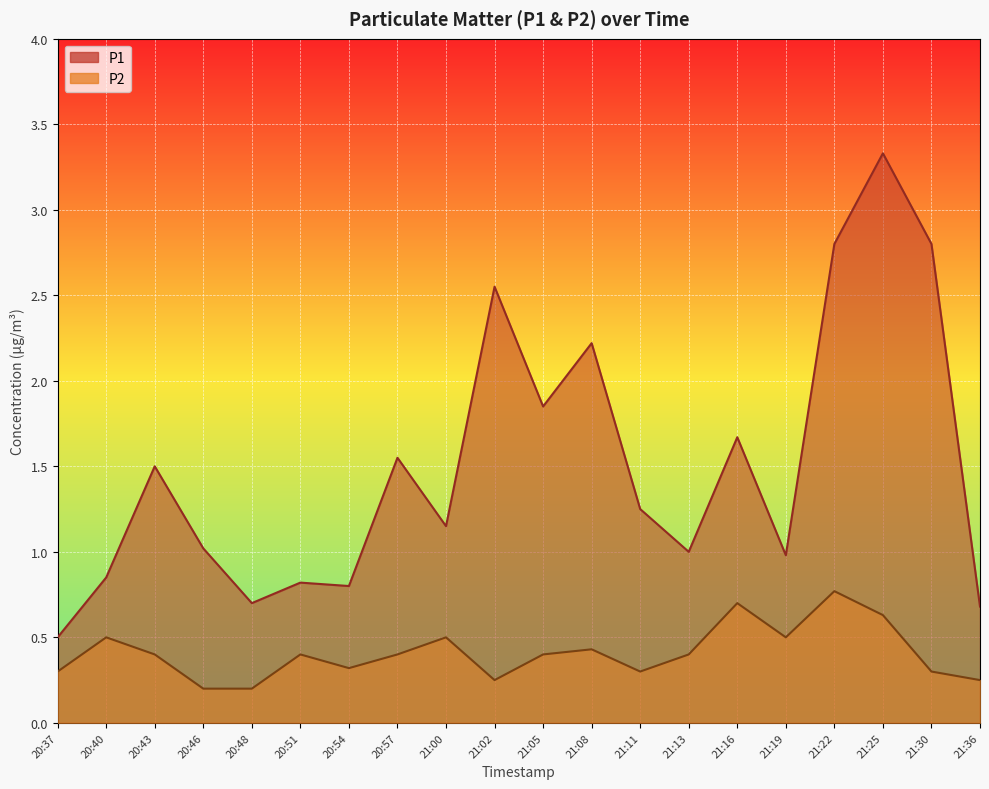

The value of P1 at 20:51 is 1.1. True or false?

False